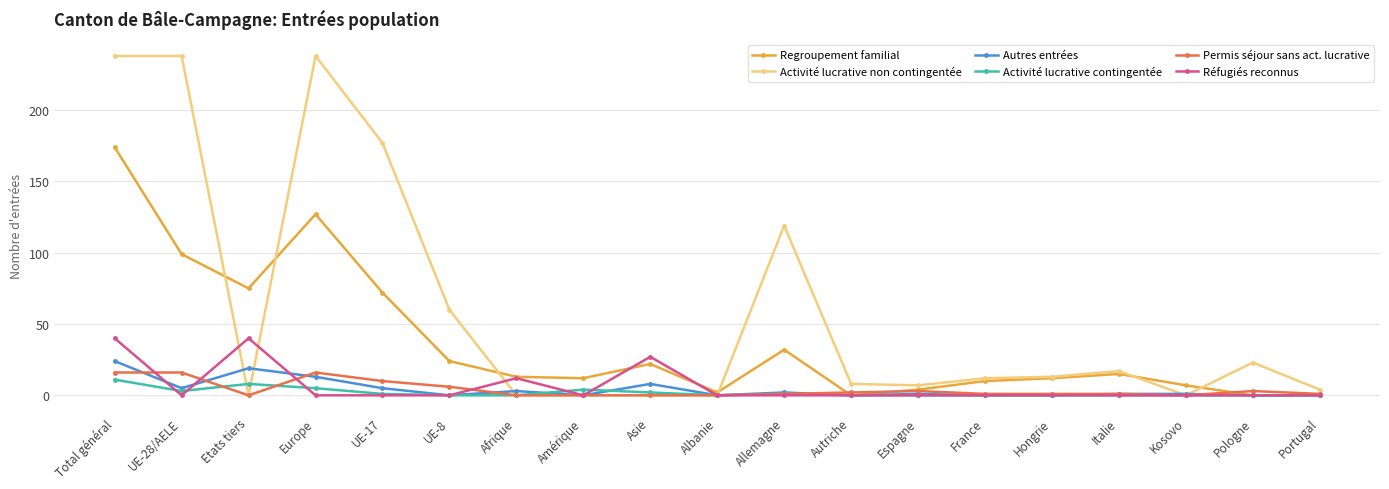

What is the highest value of the Autres entrées series?

24